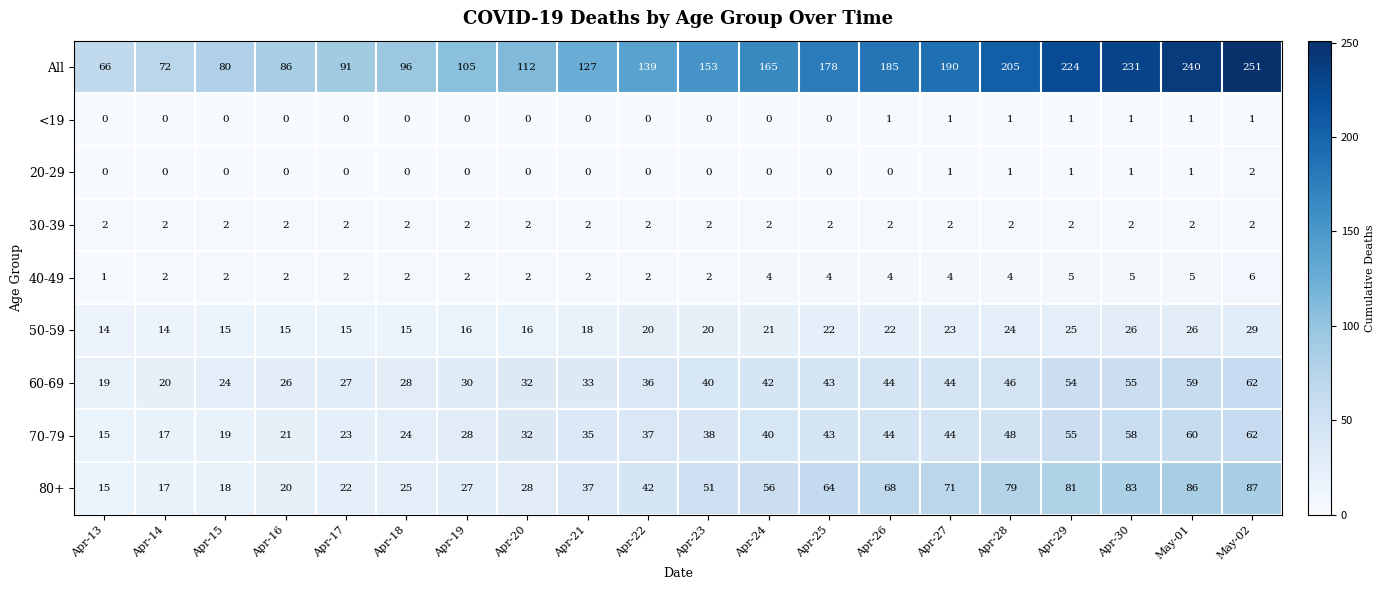

Count the number of data series in this chart.

9